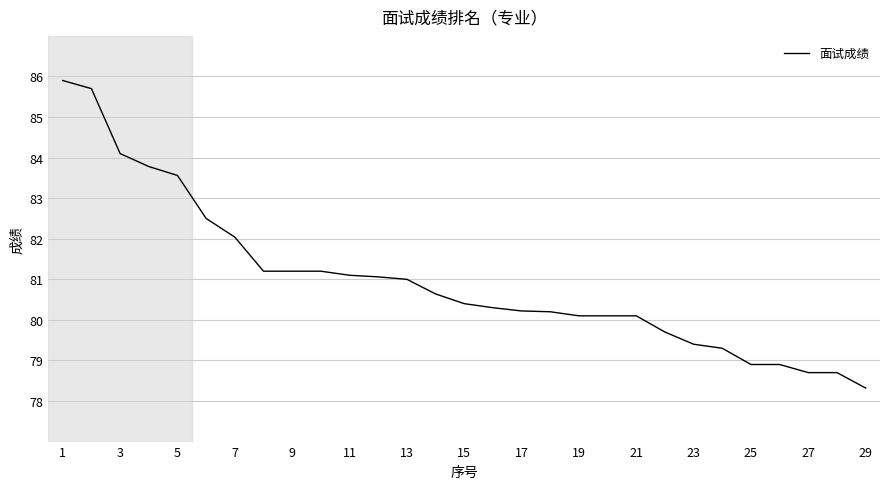

What is the sum of all values?

2348.3